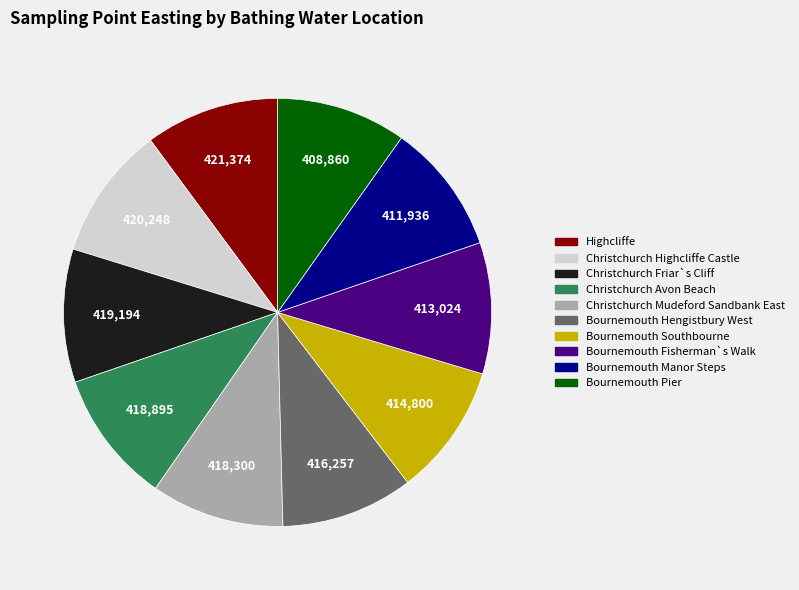

The Christchurch Highcliffe Castle slice represents 10% of the pie. True or false?

True